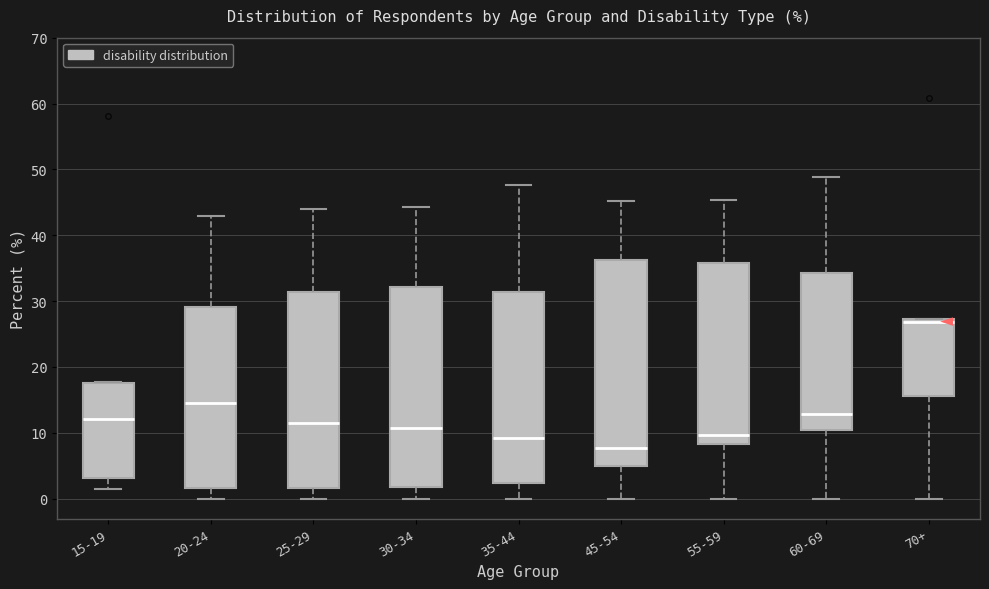

Where does the lower whisker of the box for 45-54 end on the y-axis? The values are not printed on the chart, so give them approximately, as read against the axis.

0